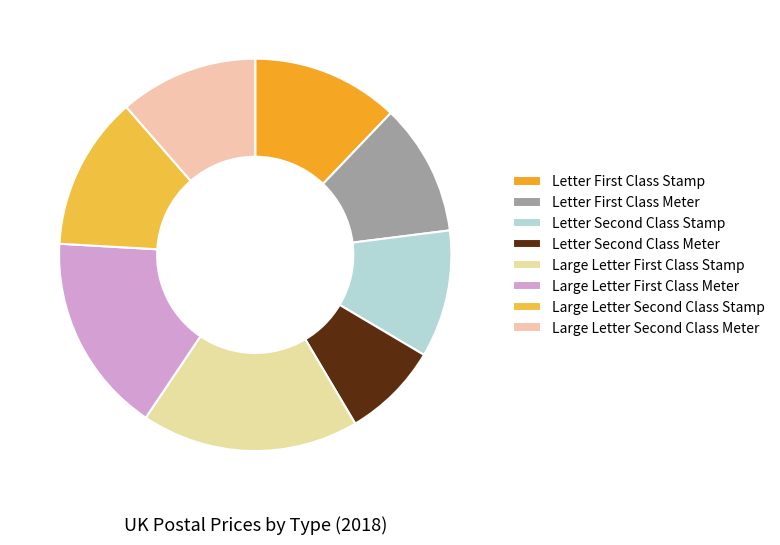

How many segments does this pie chart have?

8